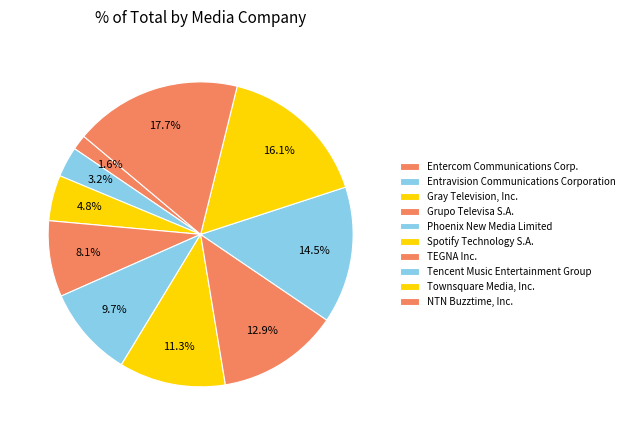

How much of the chart is everything except Grupo Televisa S.A.?

91.9%